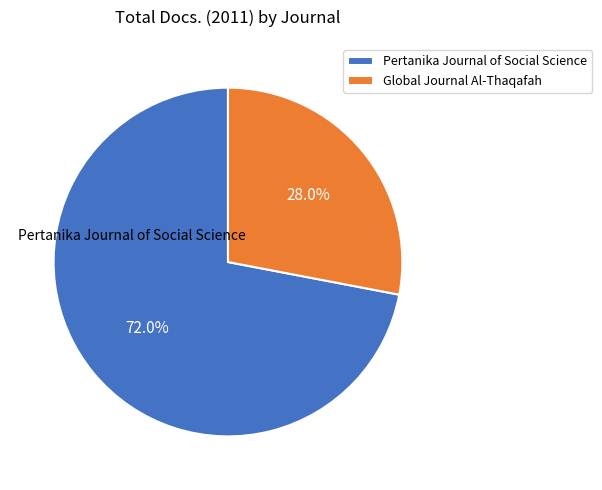

How many slices are in this pie chart?

2